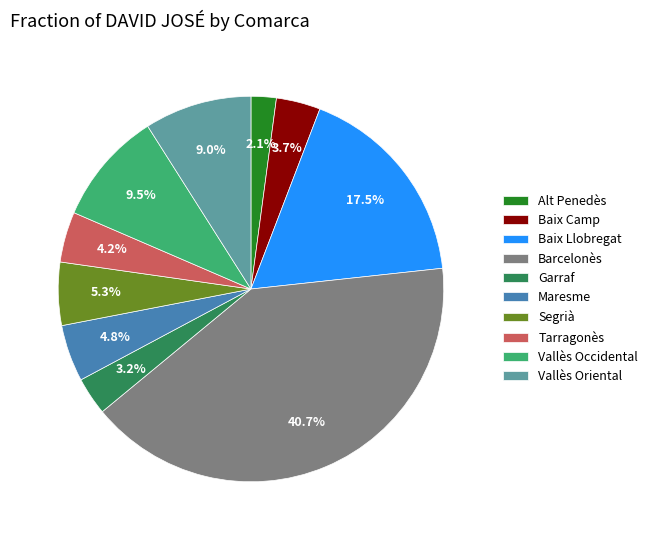

Rank the categories by value from lowest to highest.

Alt Penedès, Garraf, Baix Camp, Tarragonès, Maresme, Segrià, Vallès Oriental, Vallès Occidental, Baix Llobregat, Barcelonès